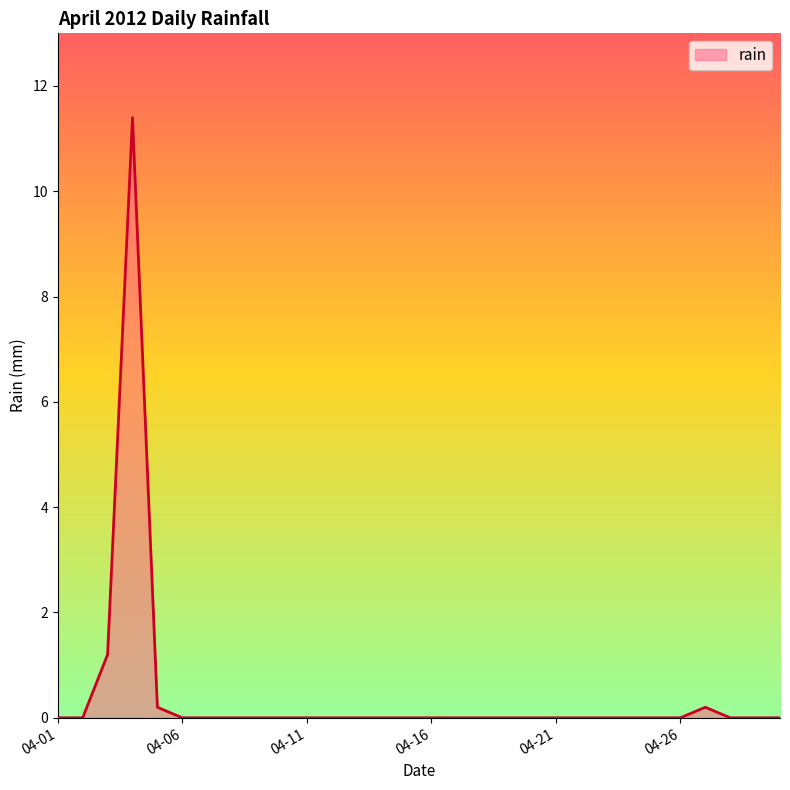

How many lines are shown in the chart?

1